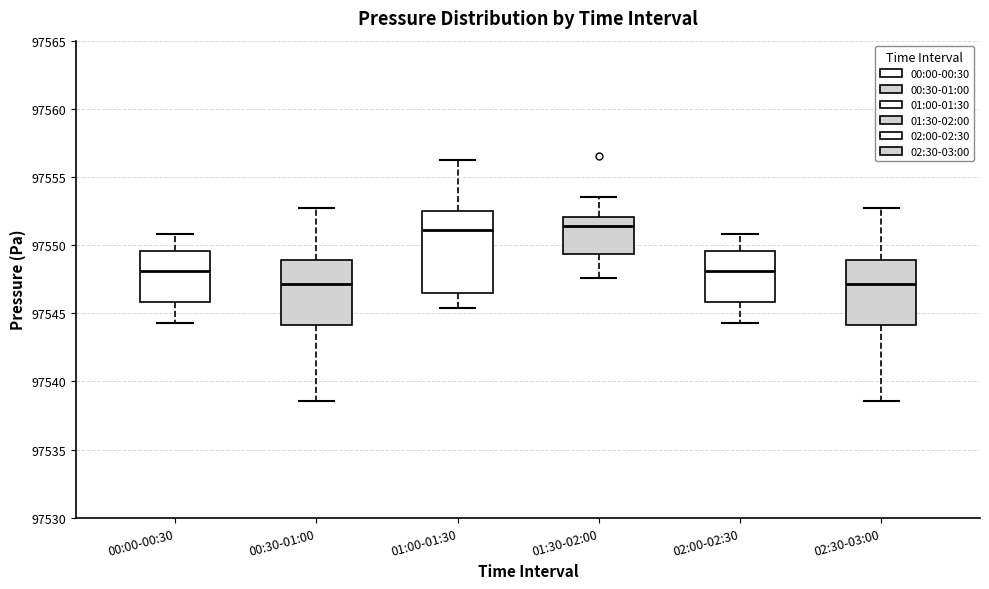

Comparing the boxes themselves (not the whiskers), which one is the tallest?

01:00-01:30